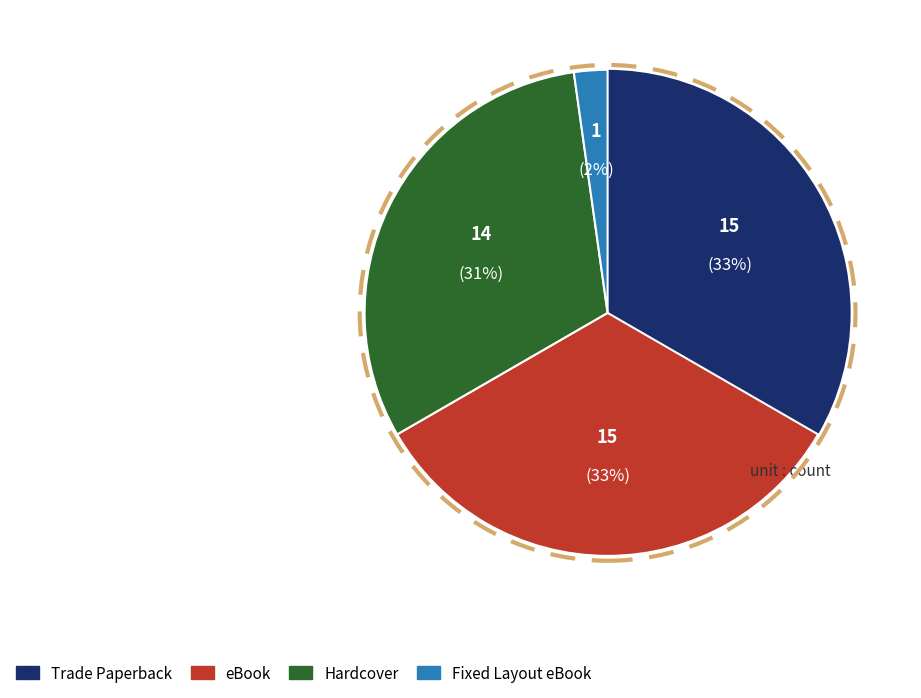

Which slice is the smallest?

Fixed Layout eBook